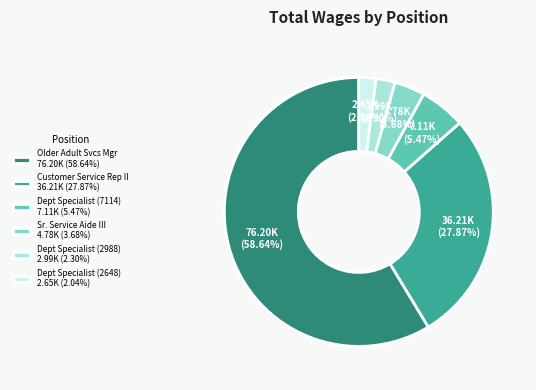

Count the number of slices in the pie.

6